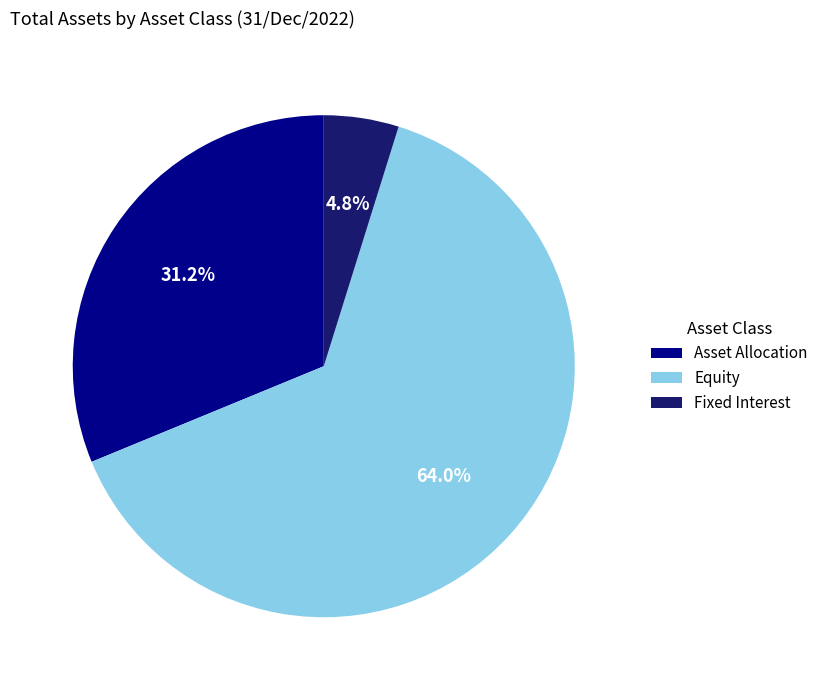

What is the smallest slice in the pie chart?

Fixed Interest